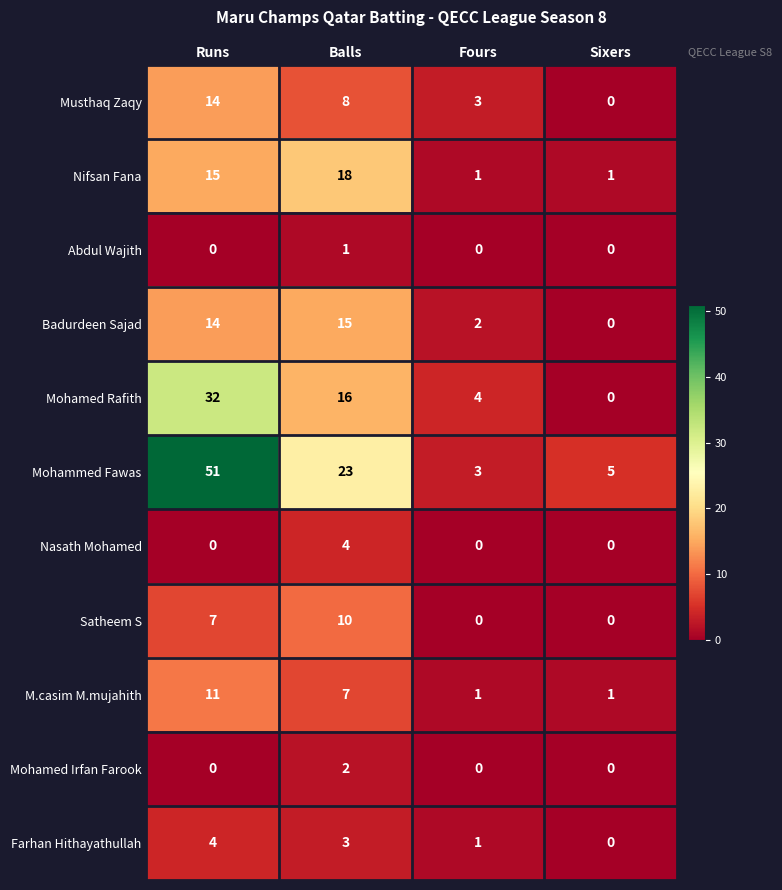

At which label does Mohammed Fawas reach its minimum?

Fours